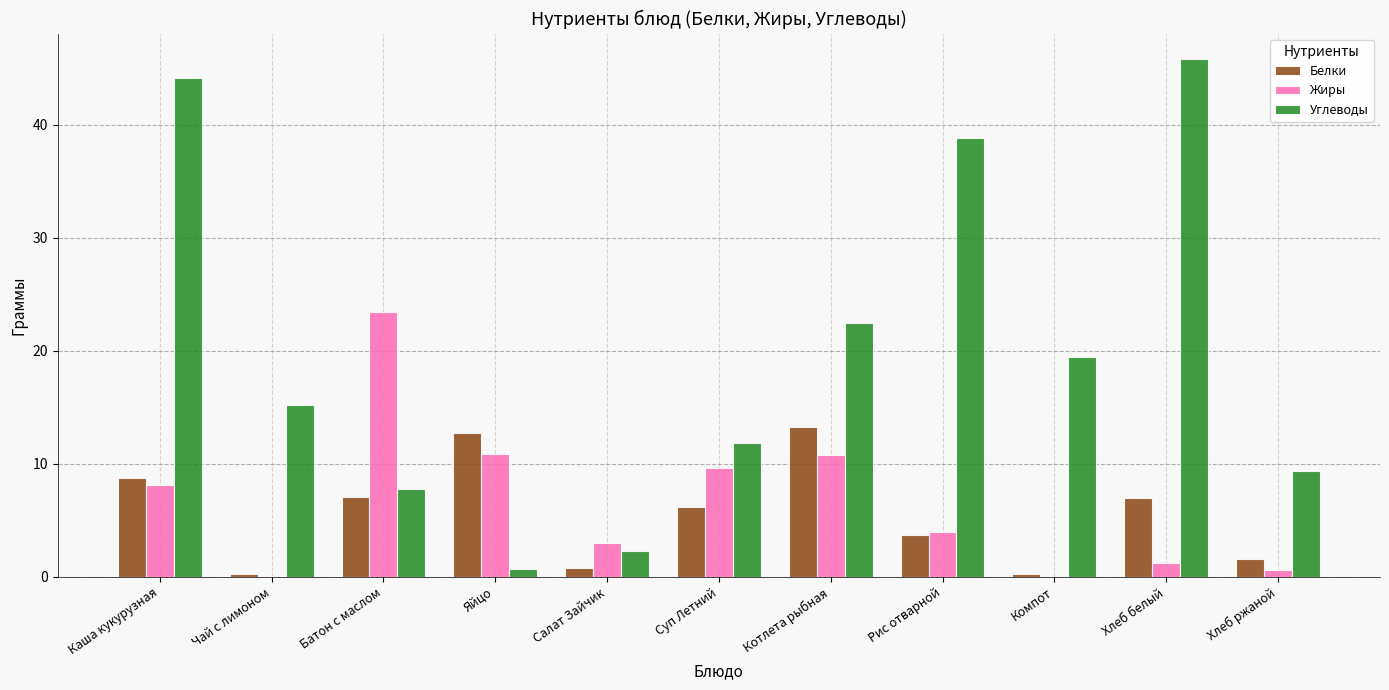

Is it true that Жиры equals 0.0 at Компот?

True